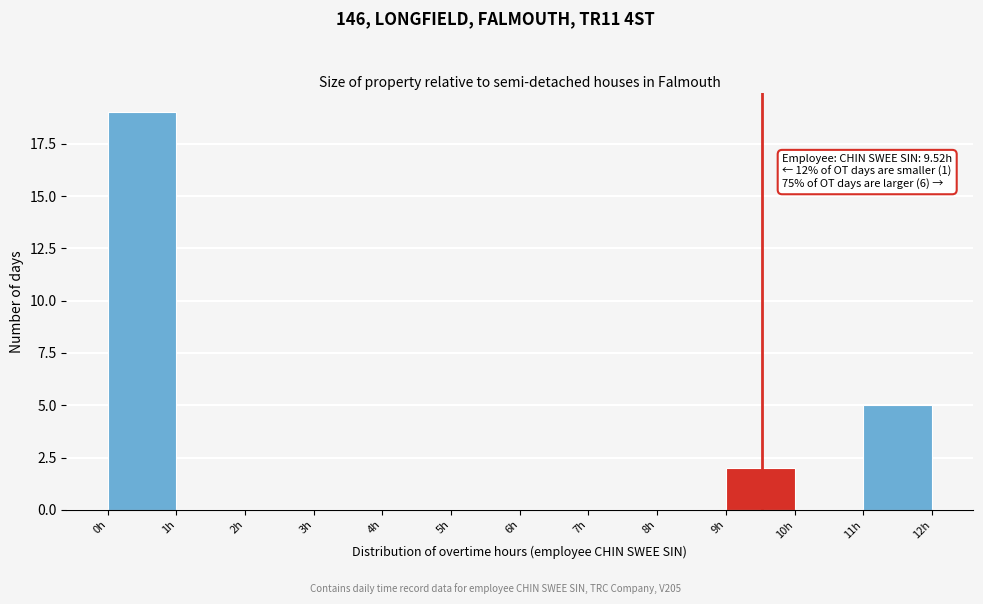

Which range on the x-axis has the tallest bar?

0 to 1